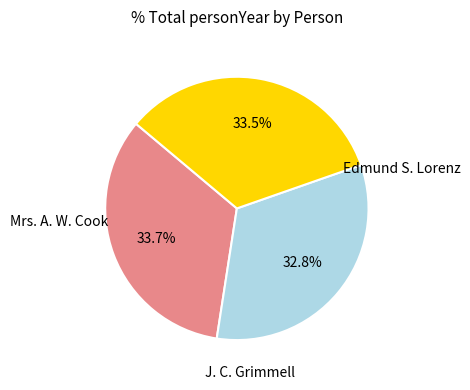

Is there a majority slice in this chart?

No